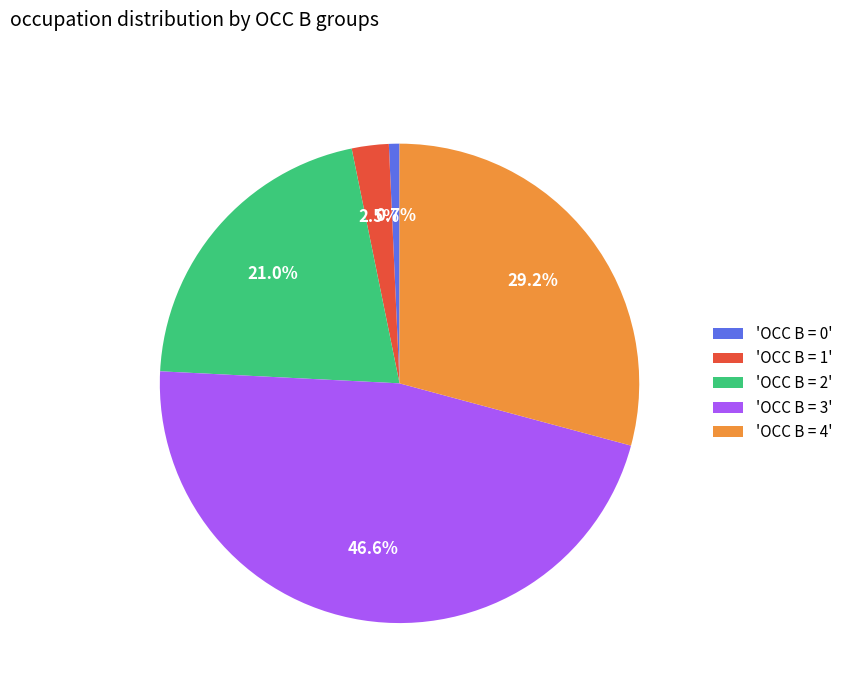

Which has a higher value, 'OCC B = 4' or 'OCC B = 0'?

'OCC B = 4'